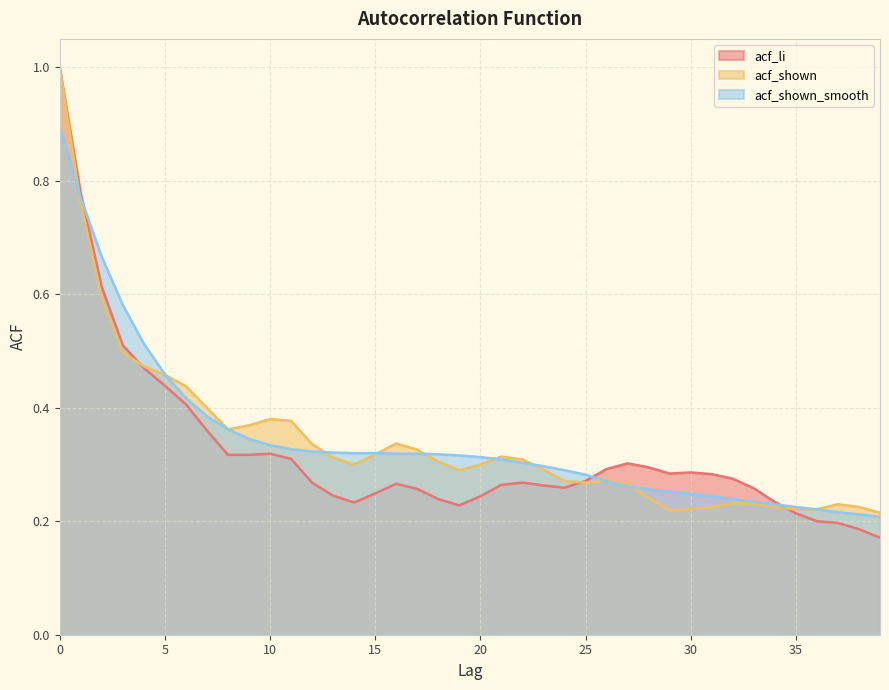

The value of acf_shown_smooth at 16 is 0.2. True or false?

False